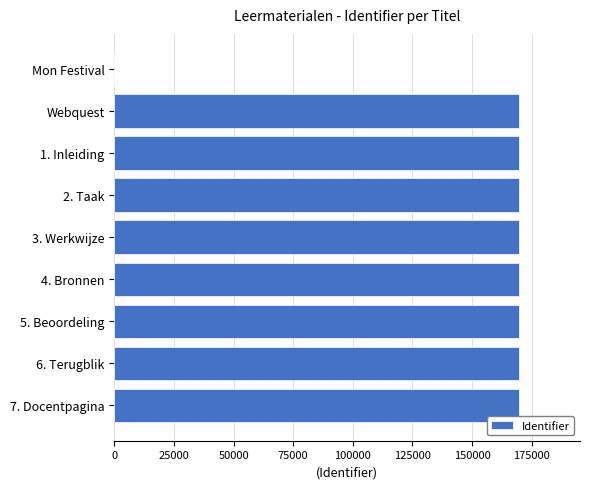

Is it true that the value at 7. Docentpagina is 284985?

False